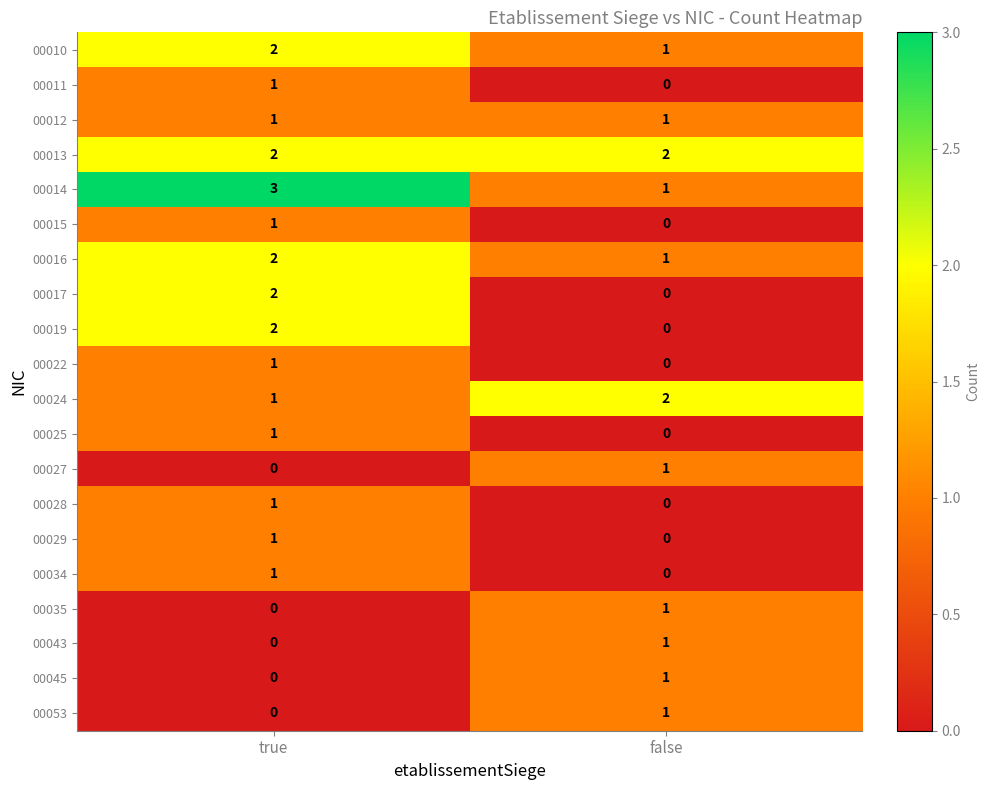

Where is 00011 nearest to the value 0?

false